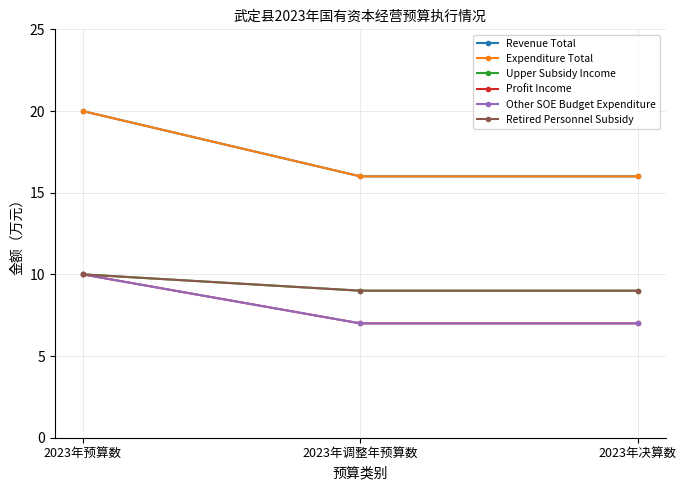

Which category has the highest value across all series?

2023年预算数